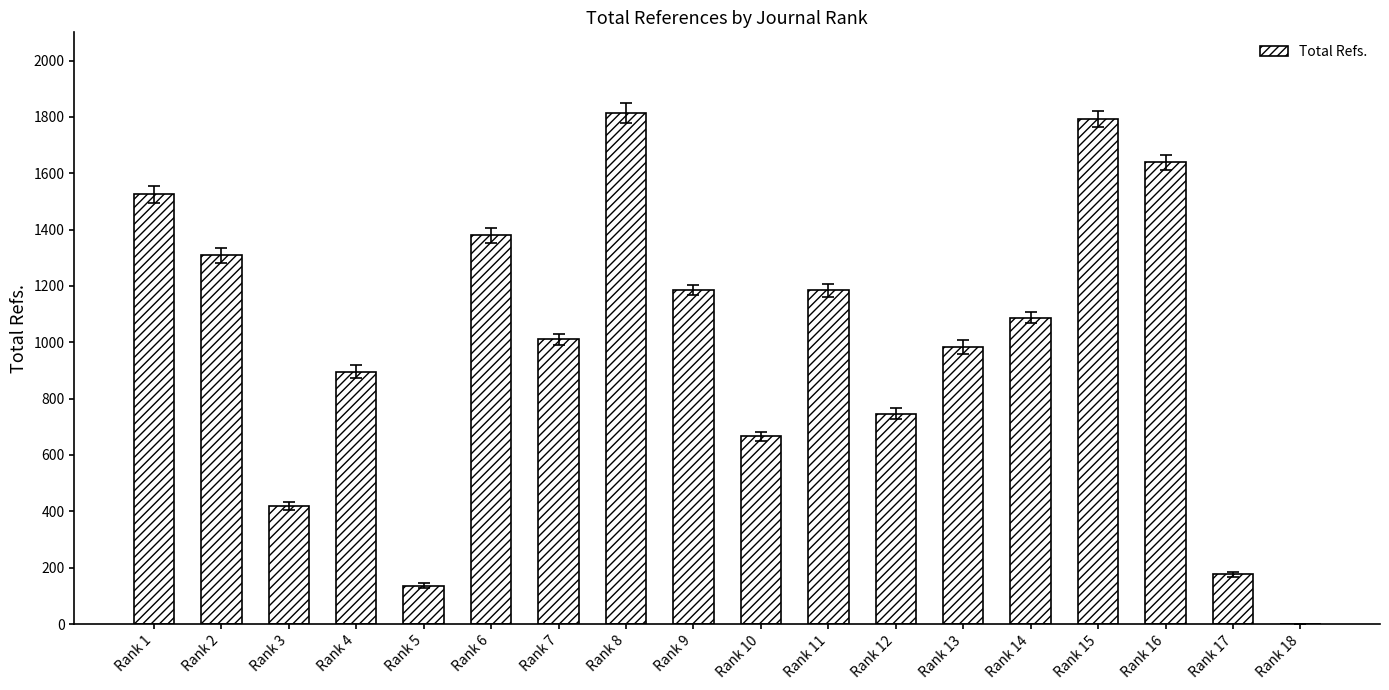

What is the maximum value shown in the chart?

1814